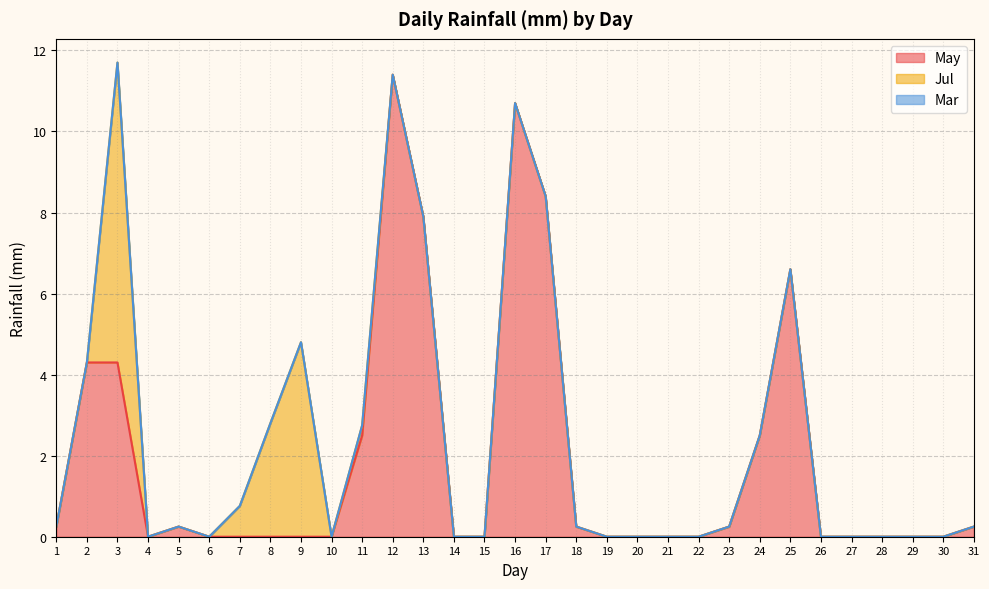

Which series has the largest range (max minus min)?

May